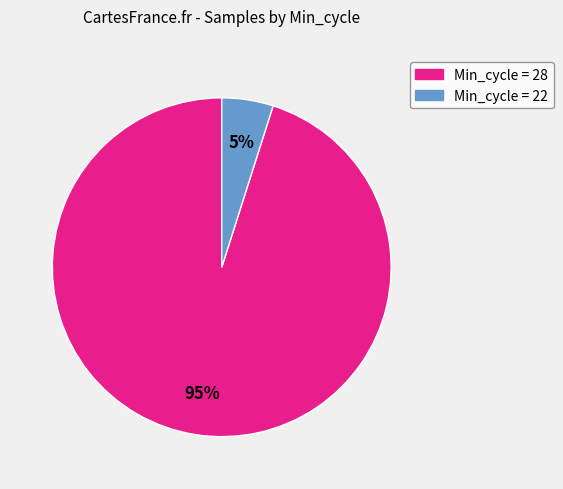

To the nearest percent, what is the difference between the largest and smallest slice percentages?

90%